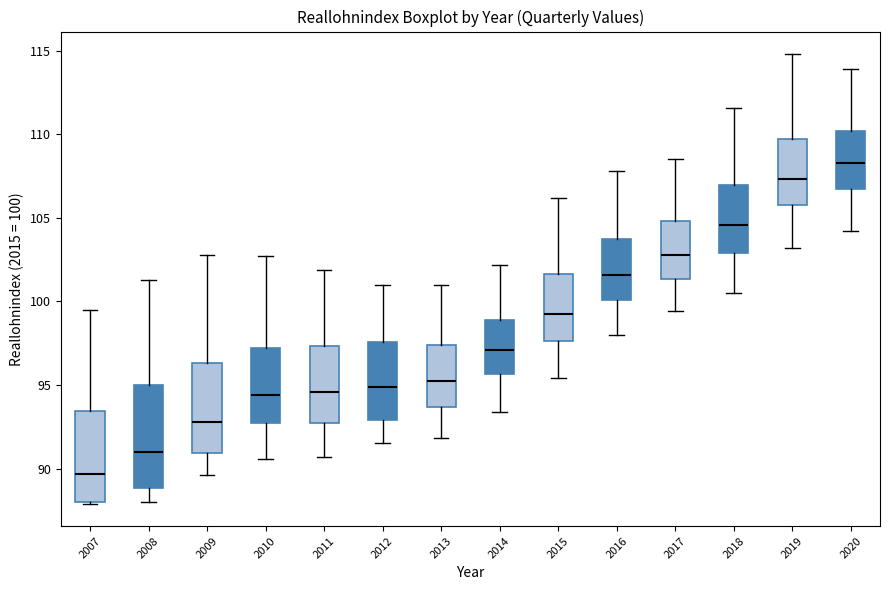

Which box's median line is the lowest?

2007